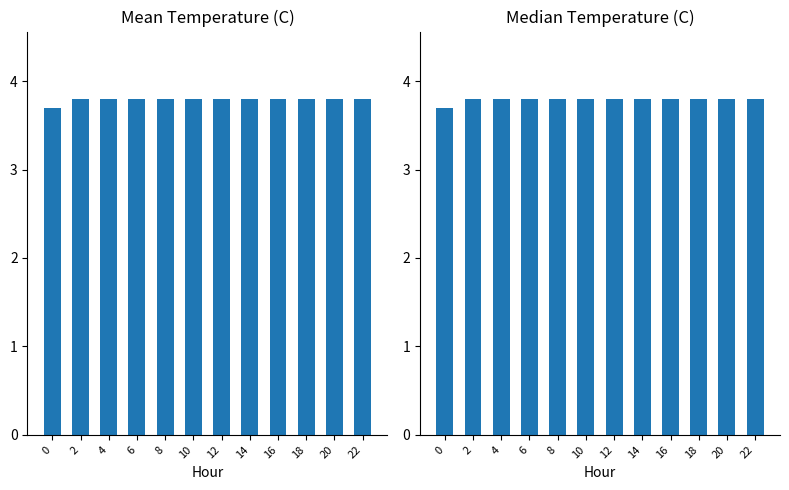

How many data points does each series have?

12